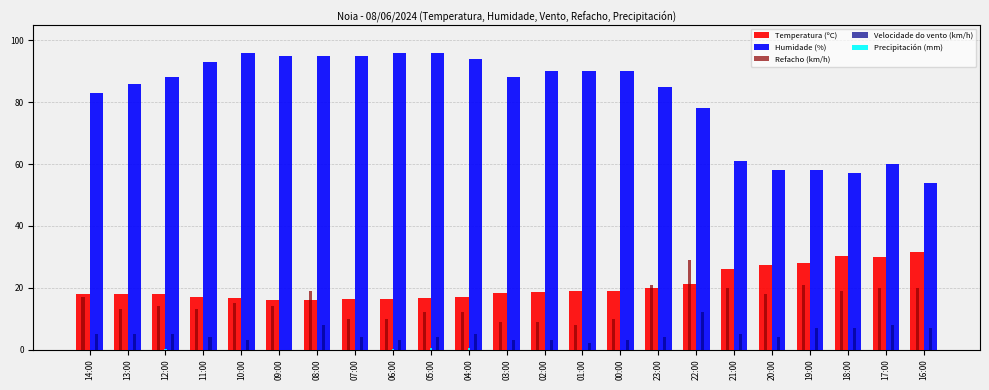

What is the total value across all series at 07:00?

125.2